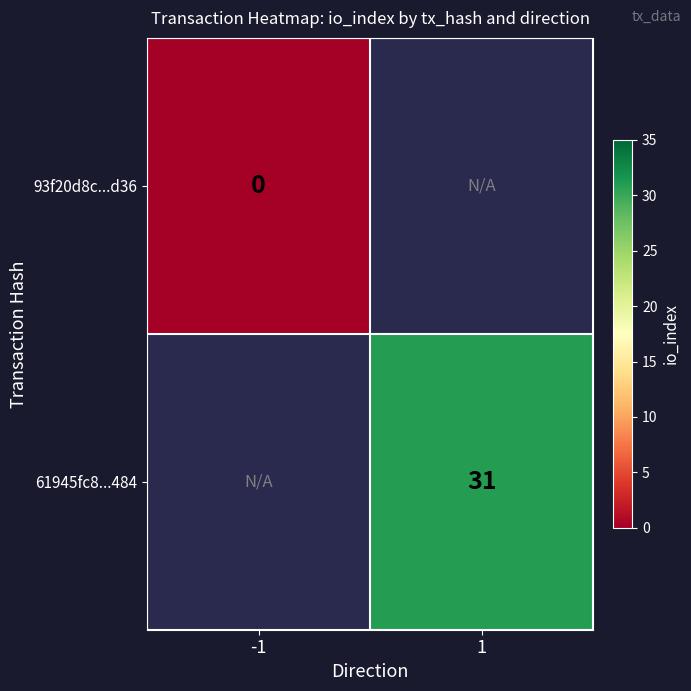

The 61945fc8...484 series shows 20 at 1. True or false?

False